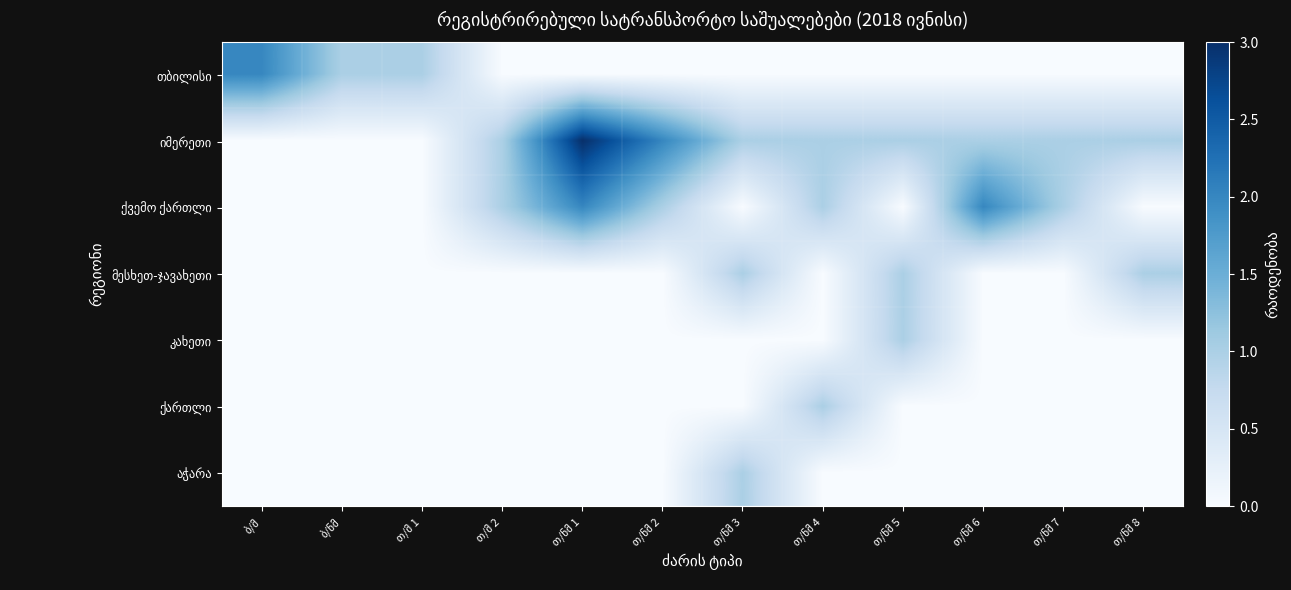

Which series has the widest spread of values?

იმერეთი